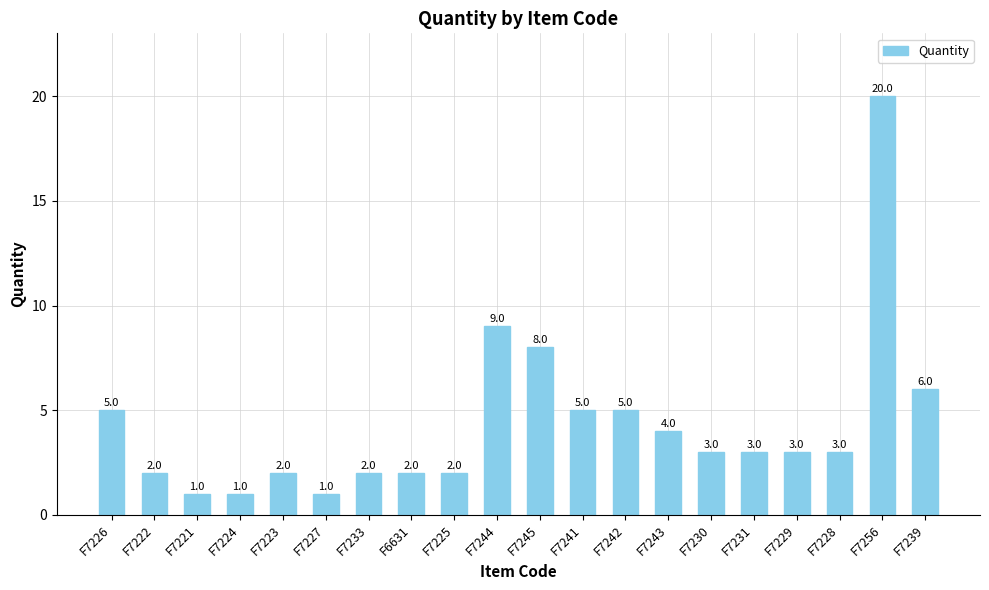

Reading right to left, what are all the values shown in this chart?

F7239=6	F7256=20	F7228=3	F7229=3	F7231=3	F7230=3	F7243=4	F7242=5	F7241=5	F7245=8	F7244=9	F7225=2	F6631=2	F7233=2	F7227=1	F7223=2	F7224=1	F7221=1	F7222=2	F7226=5